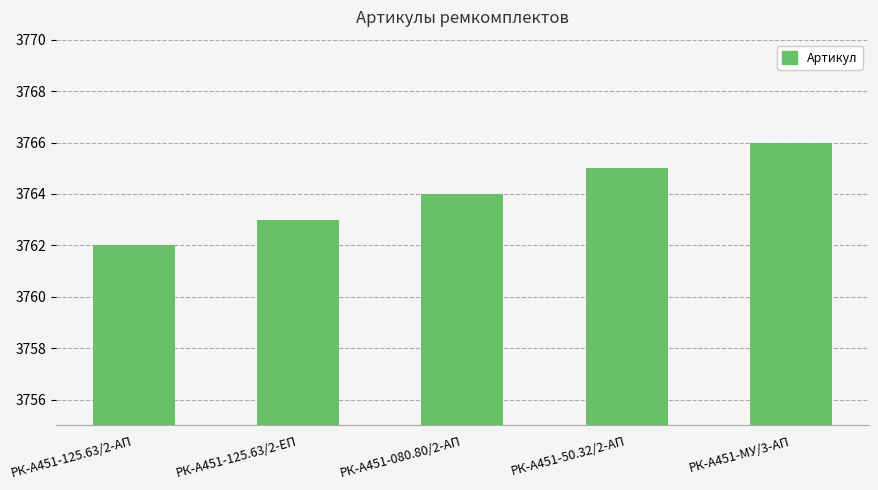

Which category has the lowest value across all series?

РК-А451-125.63/2-АП